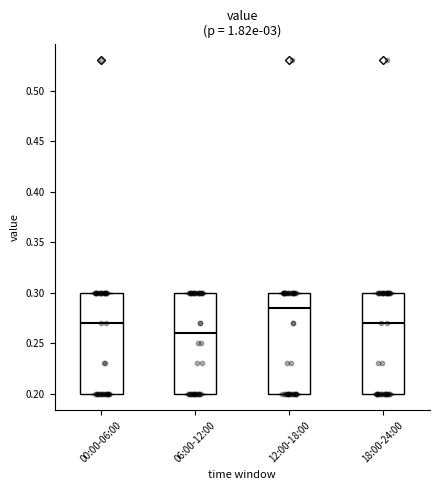

Where does the median line of the box for 06:00-12:00 sit on the y-axis? The values are not printed on the chart, so give them approximately, as read against the axis.

0.260